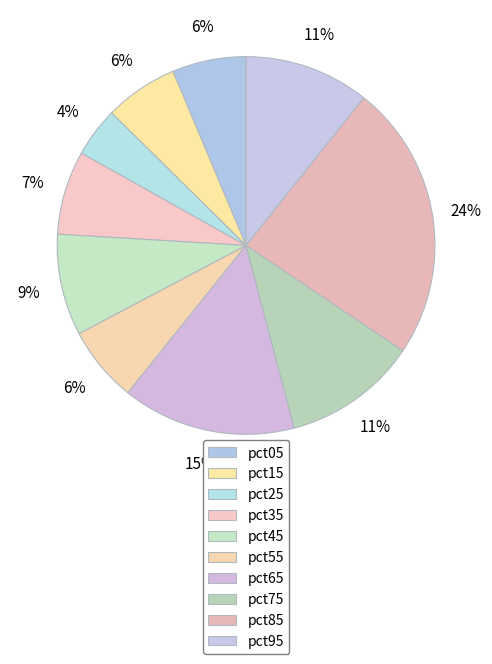

To the nearest percent, what is the difference between the largest and smallest slice percentages?

19%